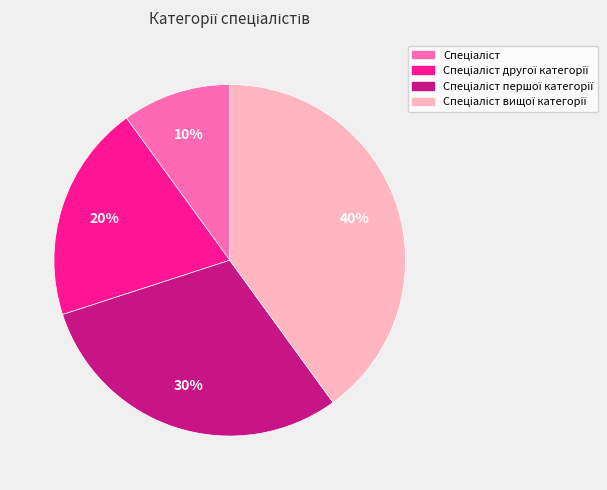

To the nearest percent, what is the difference between the largest and smallest slice percentages?

30%